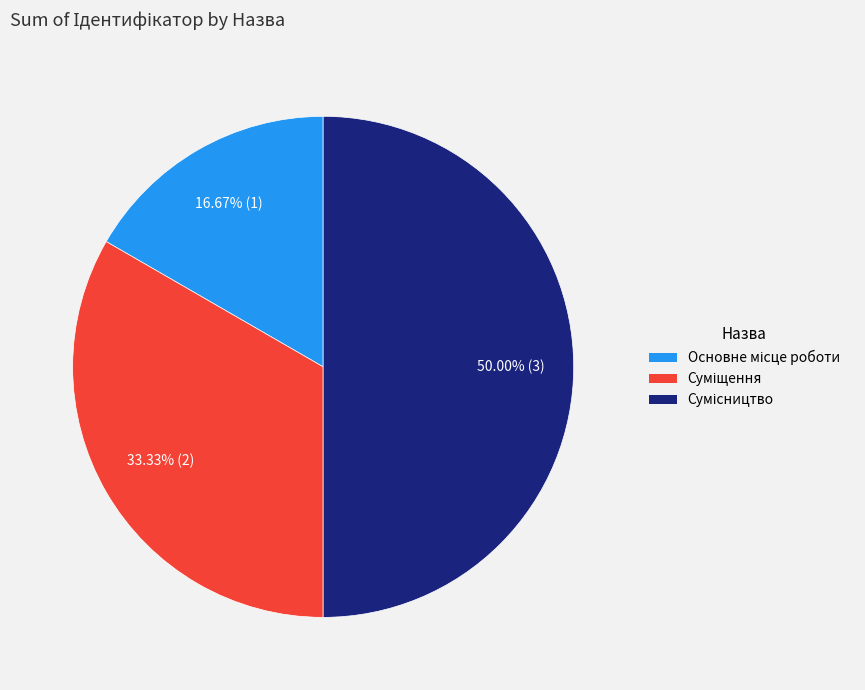

What is the ratio of the value at Основне місце роботи to the value at Сумісництво?

0.3